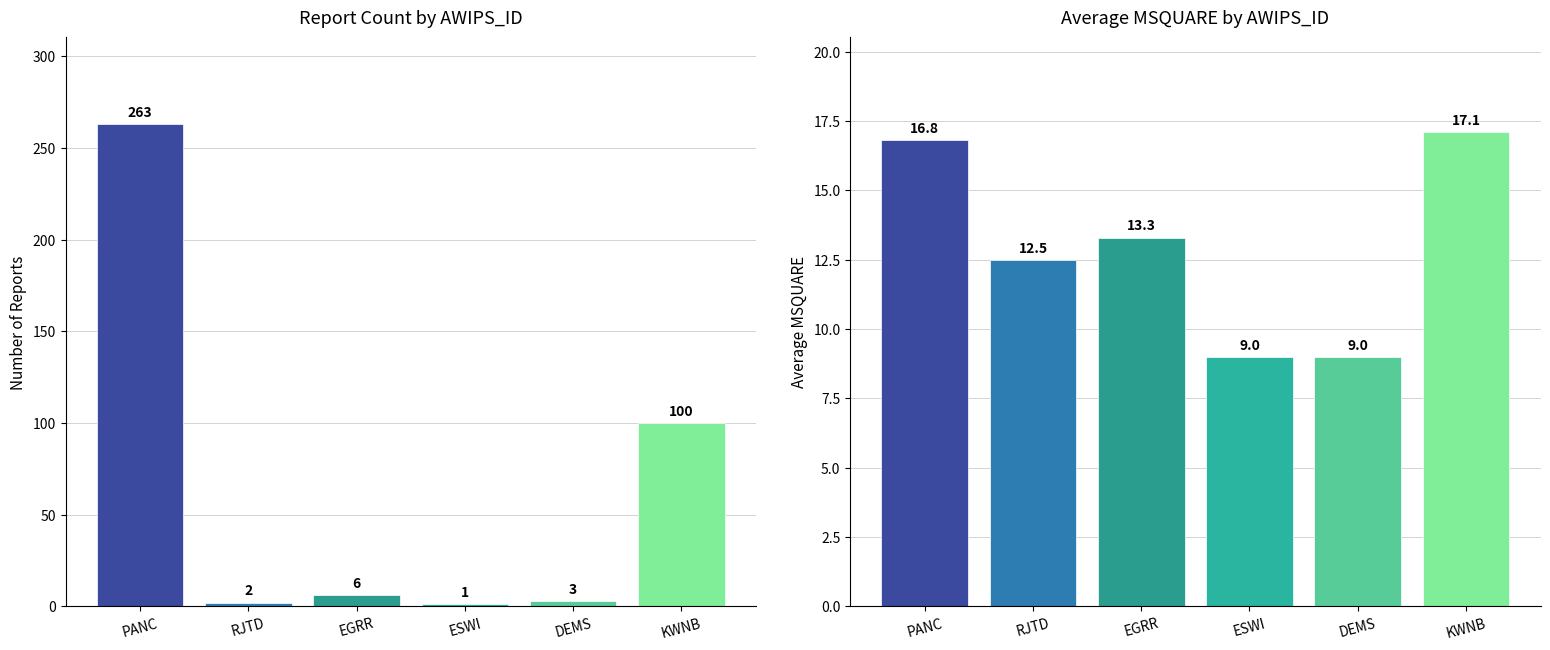

Reading right to left, list all the values displayed in this chart.

Count of Reports: KWNB=100.0	DEMS=3.0	ESWI=1.0	EGRR=6.0	RJTD=2.0	PANC=263.0
Avg MSQUARE: KWNB=17.1	DEMS=9.0	ESWI=9.0	EGRR=13.3	RJTD=12.5	PANC=16.8